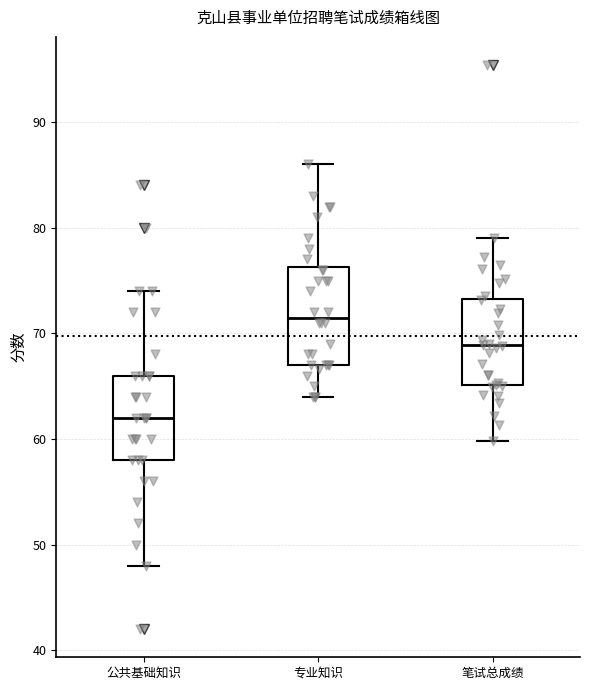

Reading left to right, transcribe this box plot: for each box, give where its median line is, the range the box spans, and where its two whiskers end, as read against the y-axis. The values are not printed on the chart, so give them approximately, as read against the axis.

公共基础知识: median 62, box 58 to 66, whiskers 48 to 74
专业知识: median 72, box 67 to 76, whiskers 64 to 86
笔试总成绩: median 69, box 65 to 73, whiskers 60 to 79